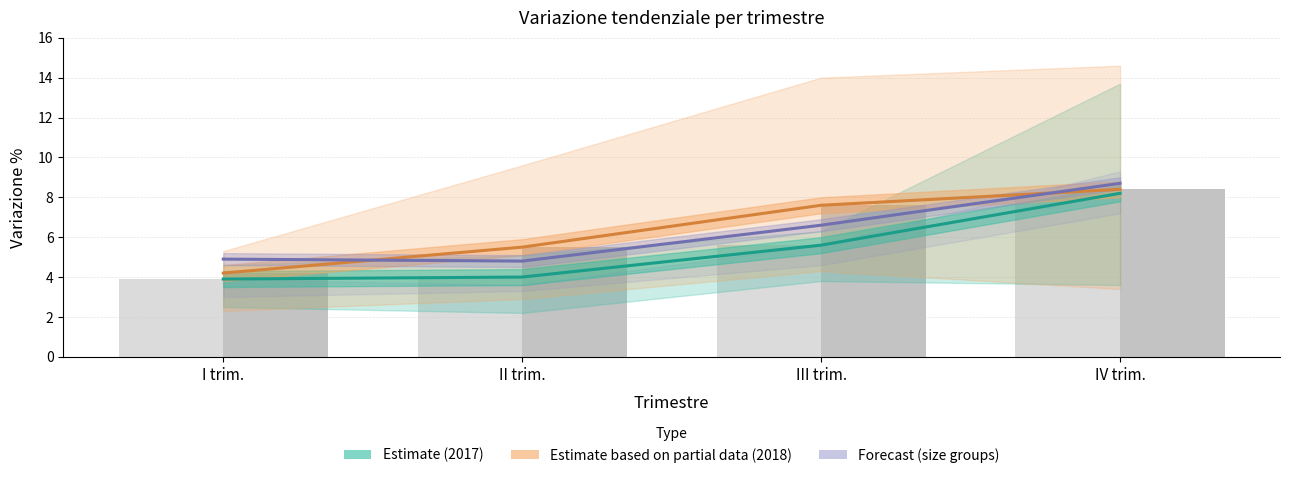

The value of Estimate based on partial data (2018) at IV trim. is 12.6. True or false?

False